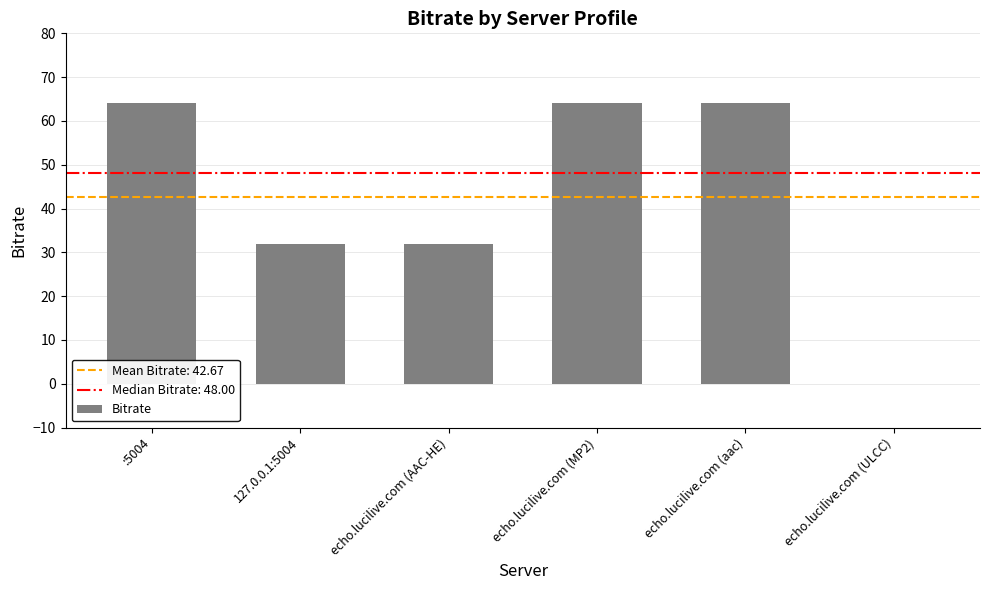

The value at echo.lucilive.com (ULCC) is -22. True or false?

False